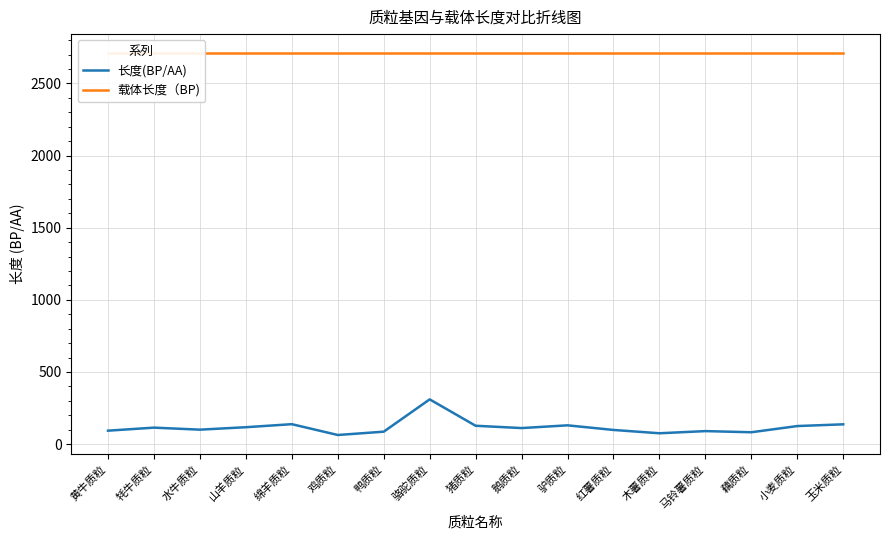

At how many categories does at least one series exceed 1575?

17